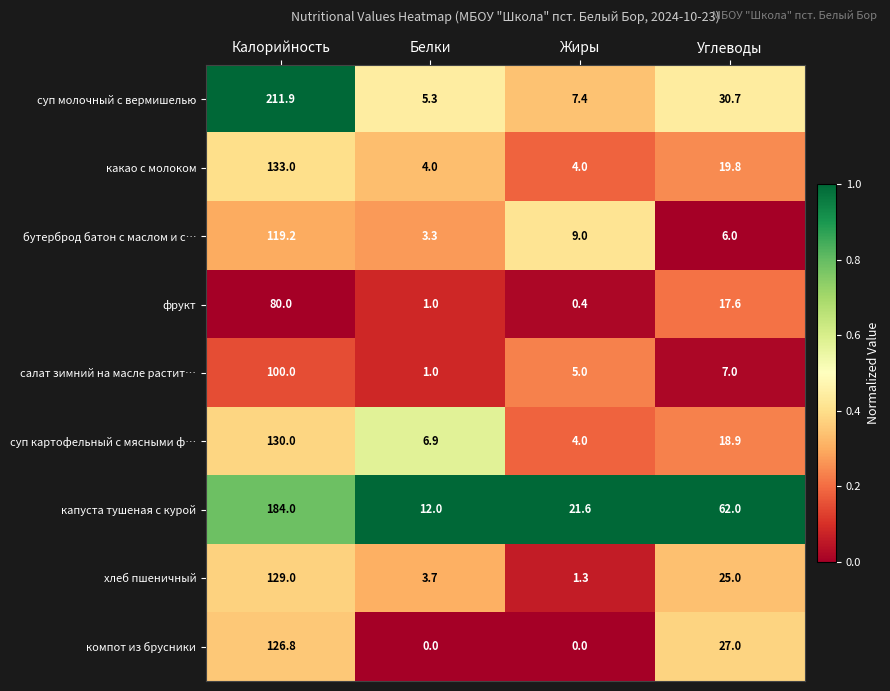

What is the spread (max minus min) of values at Углеводы?

56.0